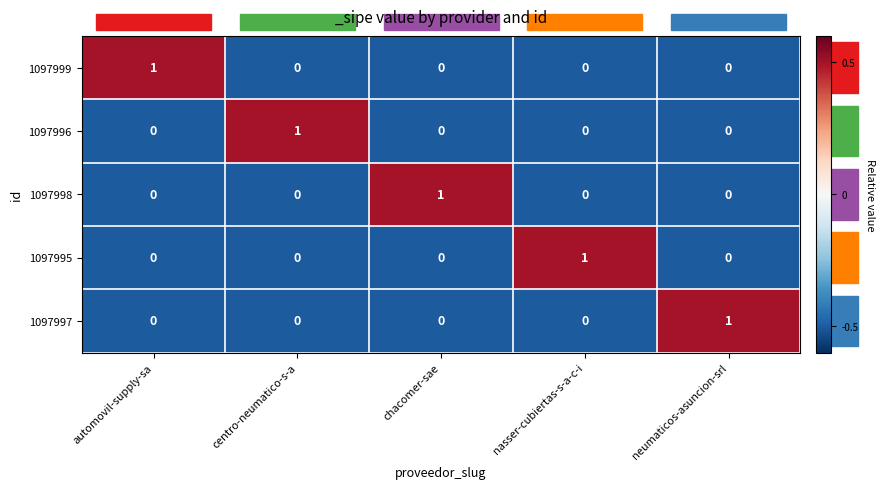

The value of 1097996 at automovil-supply-sa is 0. True or false?

True